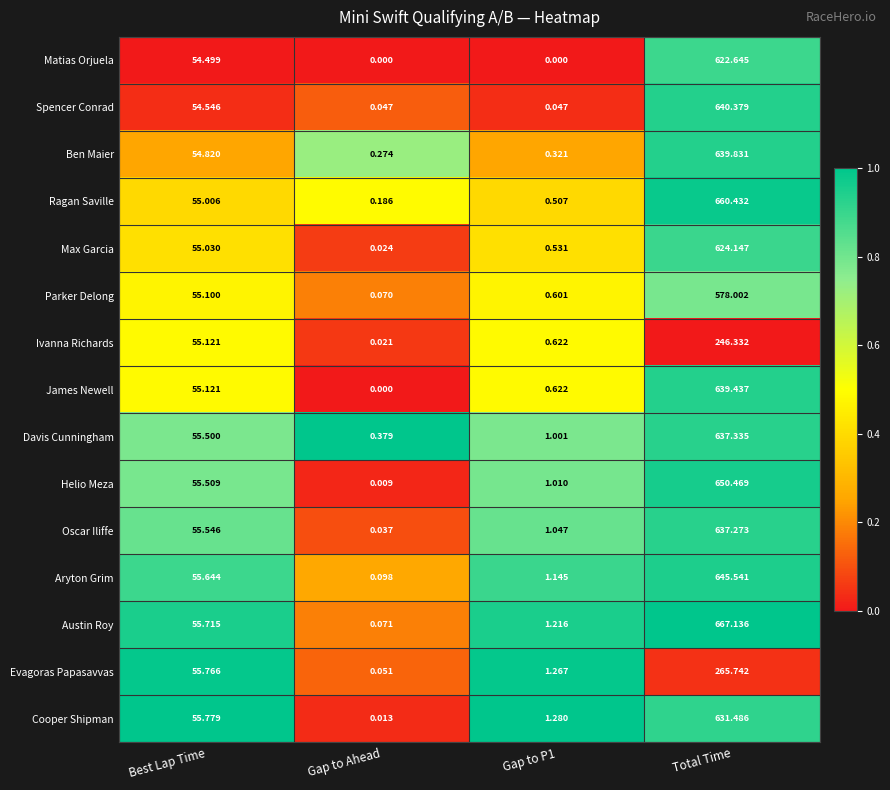

Which series has the largest range (max minus min)?

Austin Roy